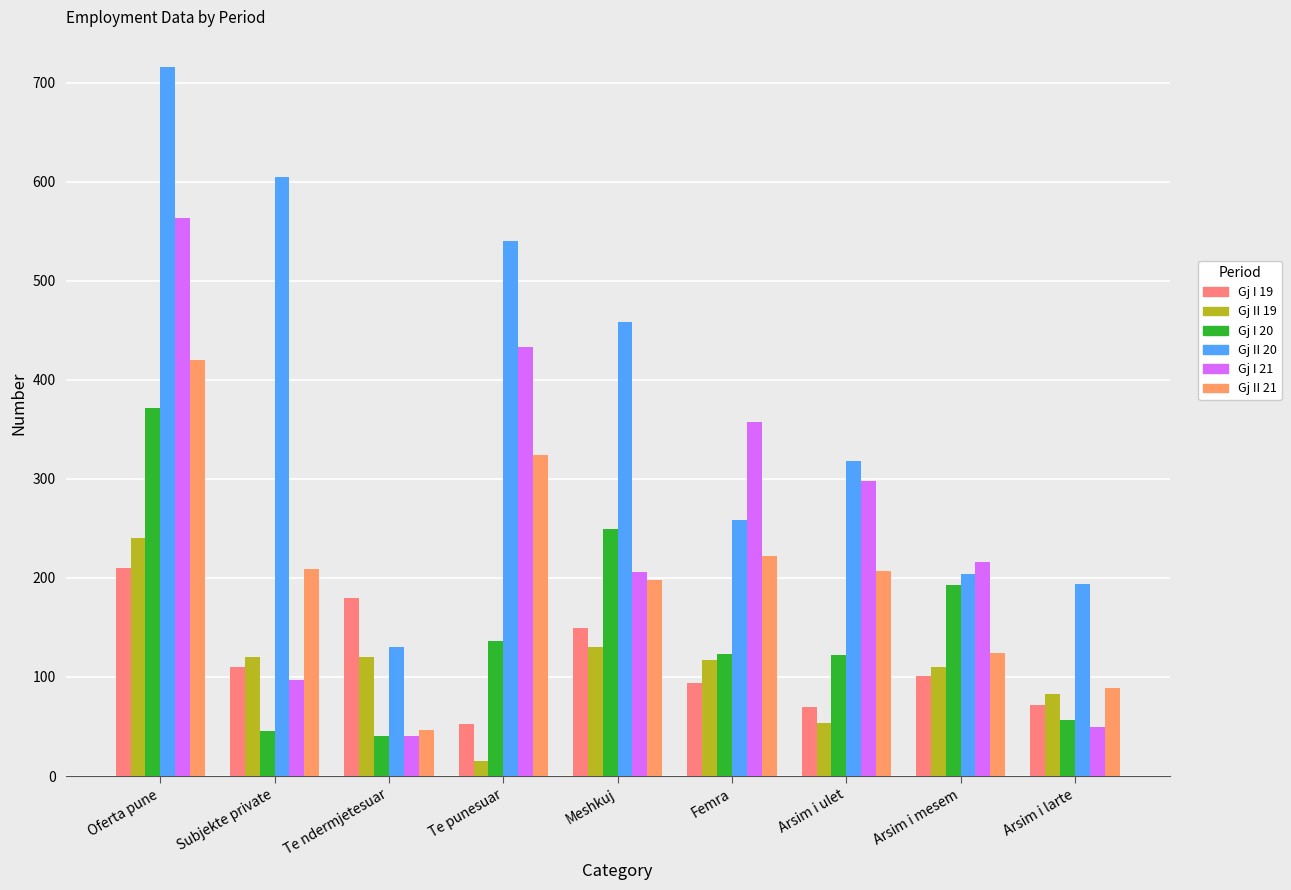

What is the average value of the Gj I 19 series?

115